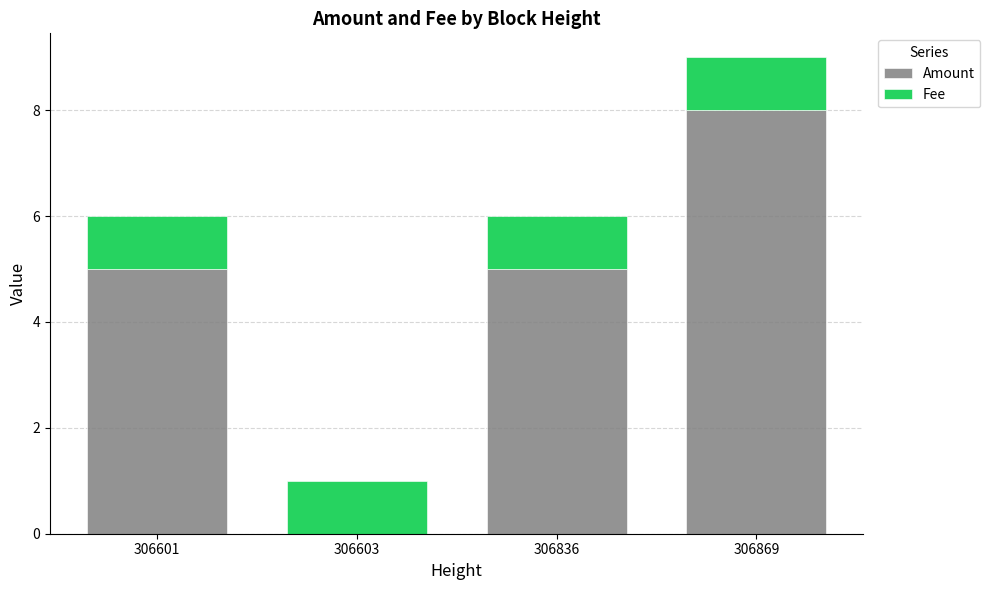

What is the total value across all series at 306601?

6